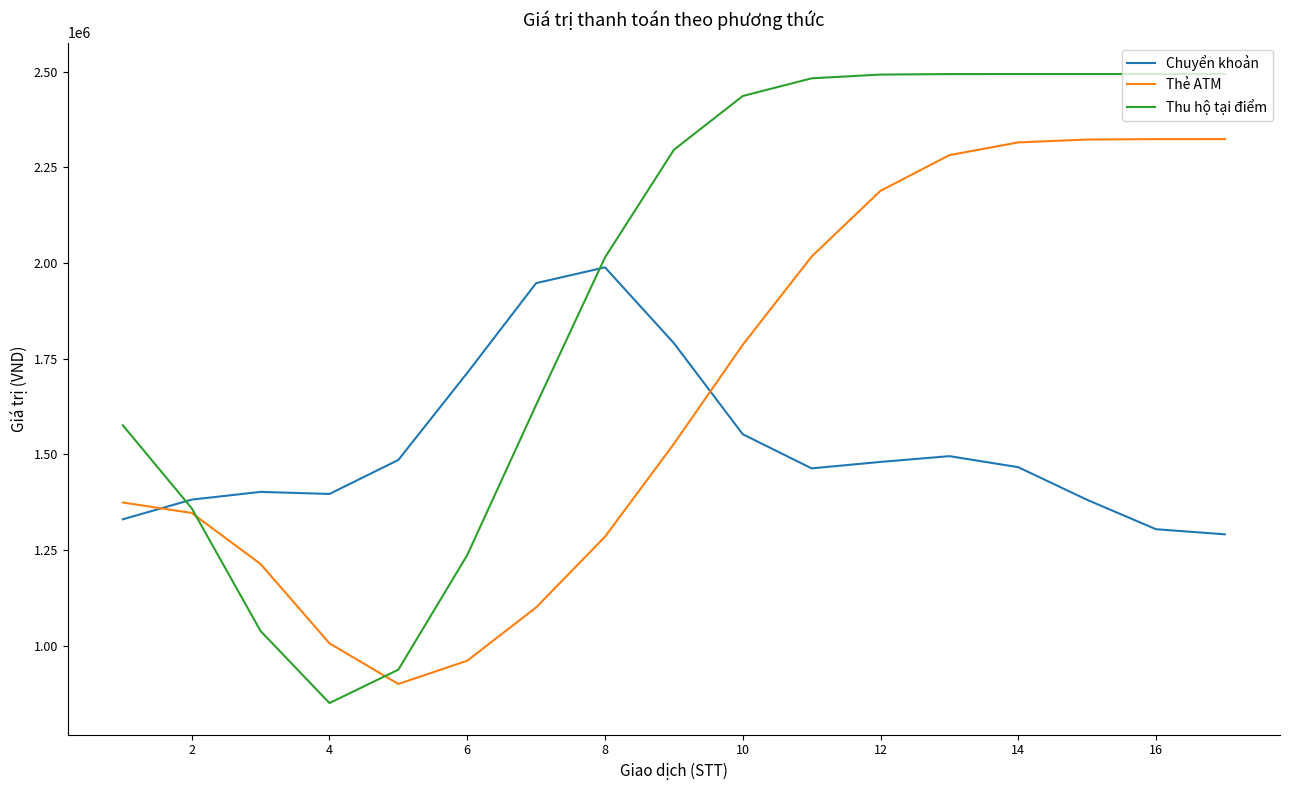

Which series has the largest total across all categories?

Thu hộ tại điểm